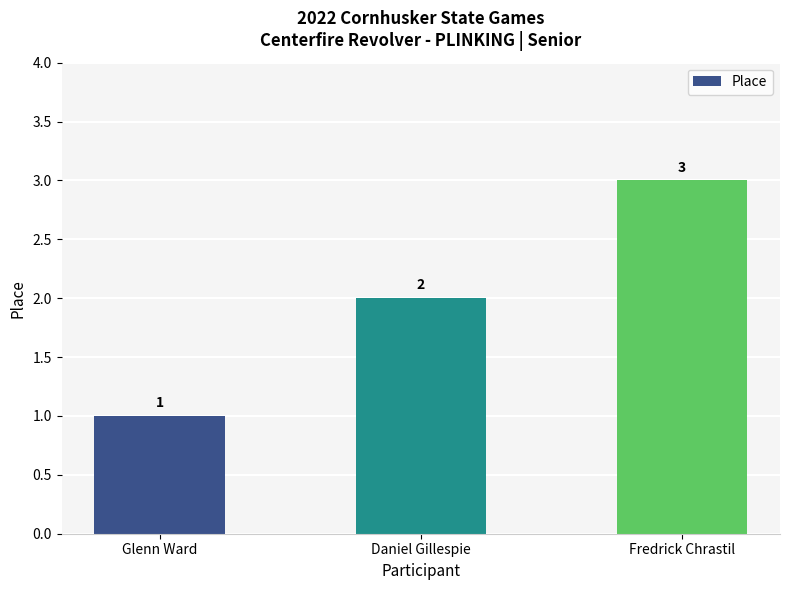

At which category does the chart reach its minimum across all series?

Glenn Ward